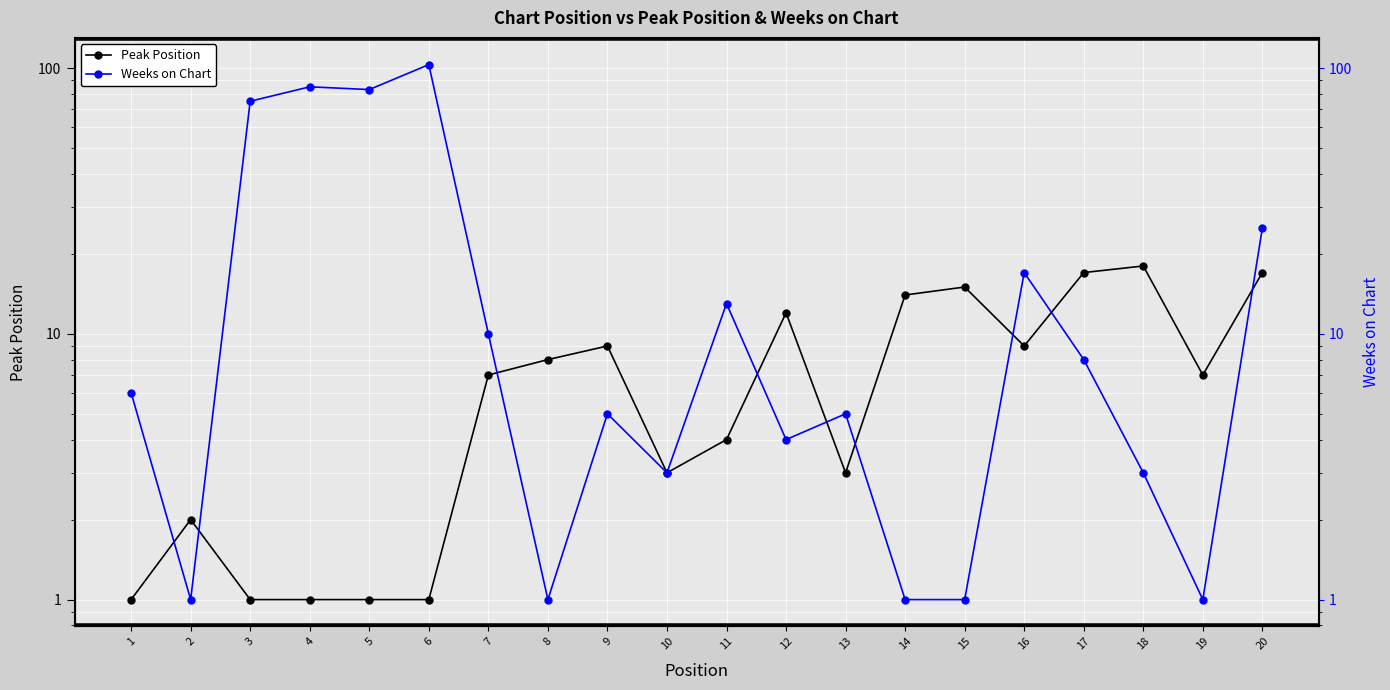

Reading left to right, what are all the values shown in this chart?

Peak Position: 1=1	2=2	3=1	4=1	5=1	6=1	7=7	8=8	9=9	10=3	11=4	12=12	13=3	14=14	15=15	16=9	17=17	18=18	19=7	20=17
Weeks on Chart: 1=6	2=1	3=75	4=85	5=83	6=103	7=10	8=1	9=5	10=3	11=13	12=4	13=5	14=1	15=1	16=17	17=8	18=3	19=1	20=25